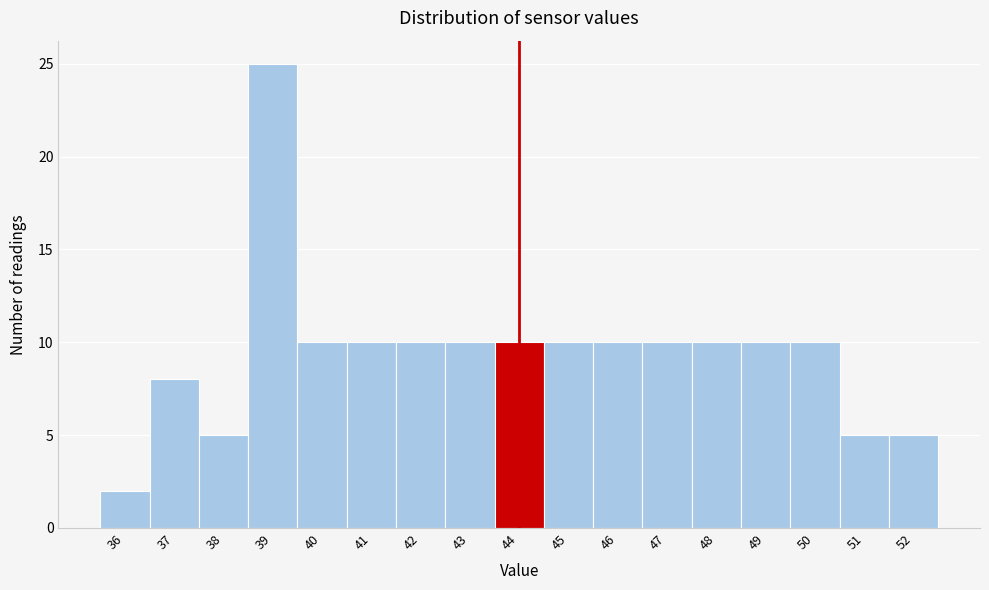

Reading left to right, transcribe all the data shown in this chart.

2	8	5	25	10	10	10	10	10	10	10	10	10	10	10	5	5